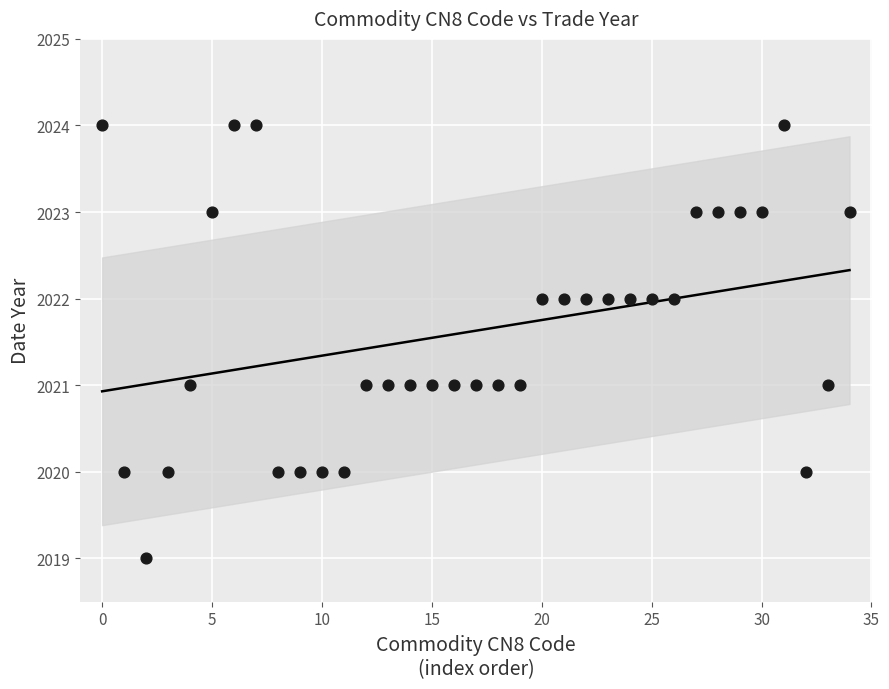

What is the range of Y values (max minus min)?

5